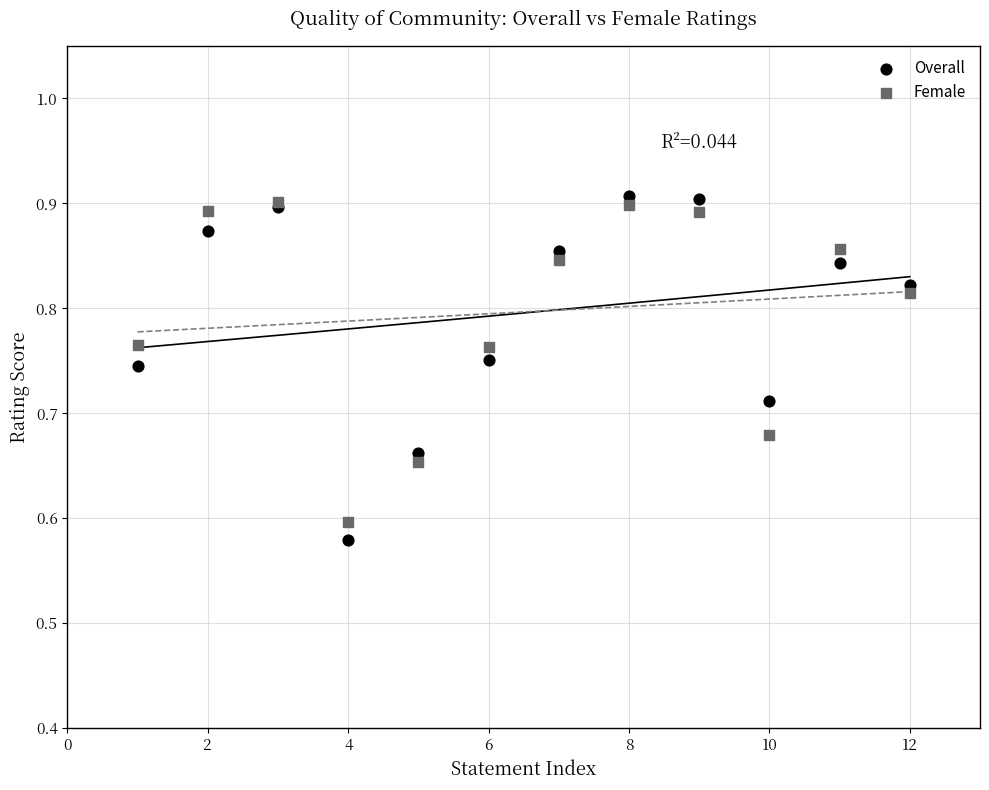

What are all the series names shown in the legend?

Overall, Female